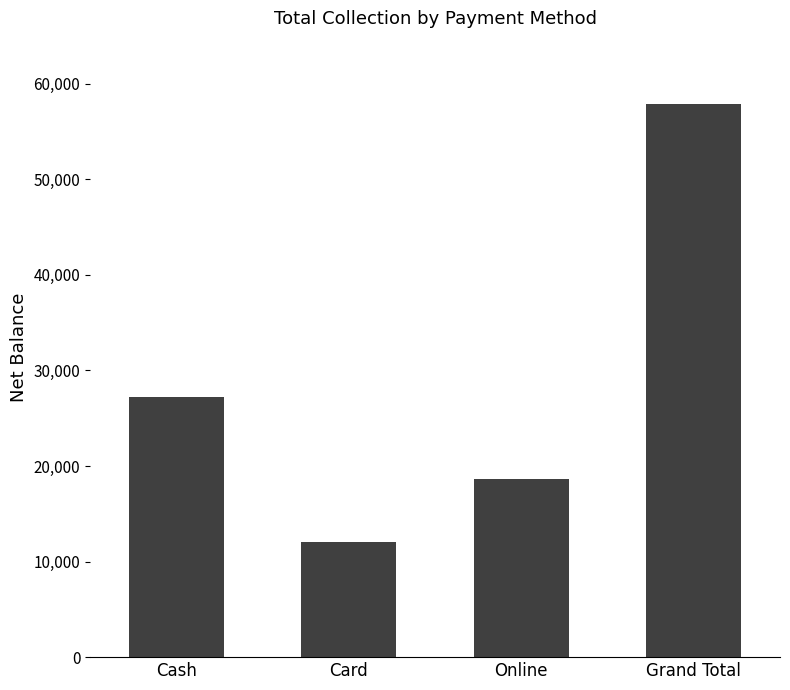

How many distinct data groups are displayed?

1